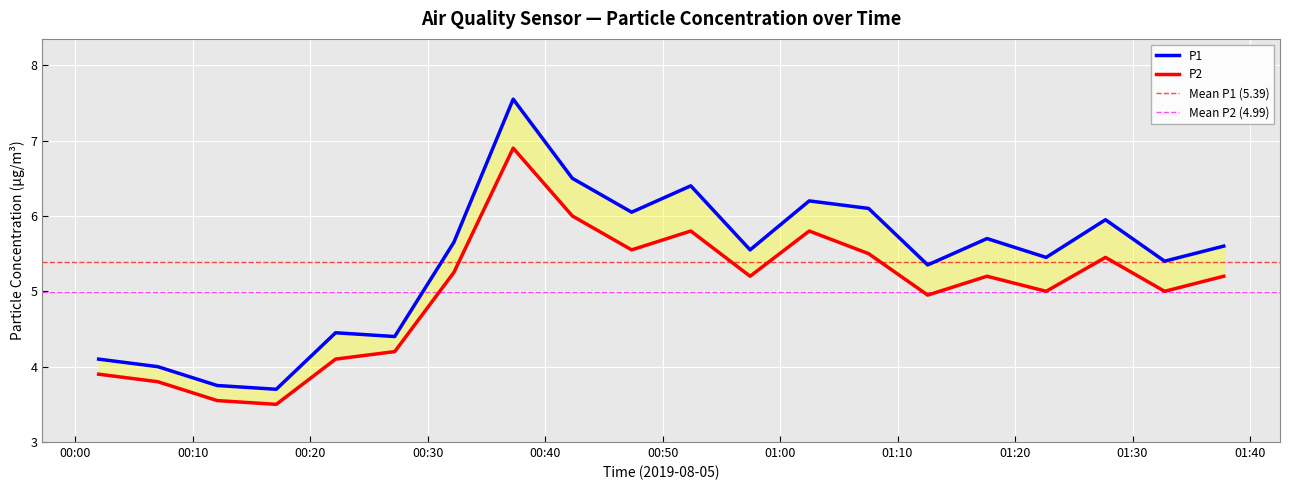

True or false: P2 and P1 intersect in this chart.

False